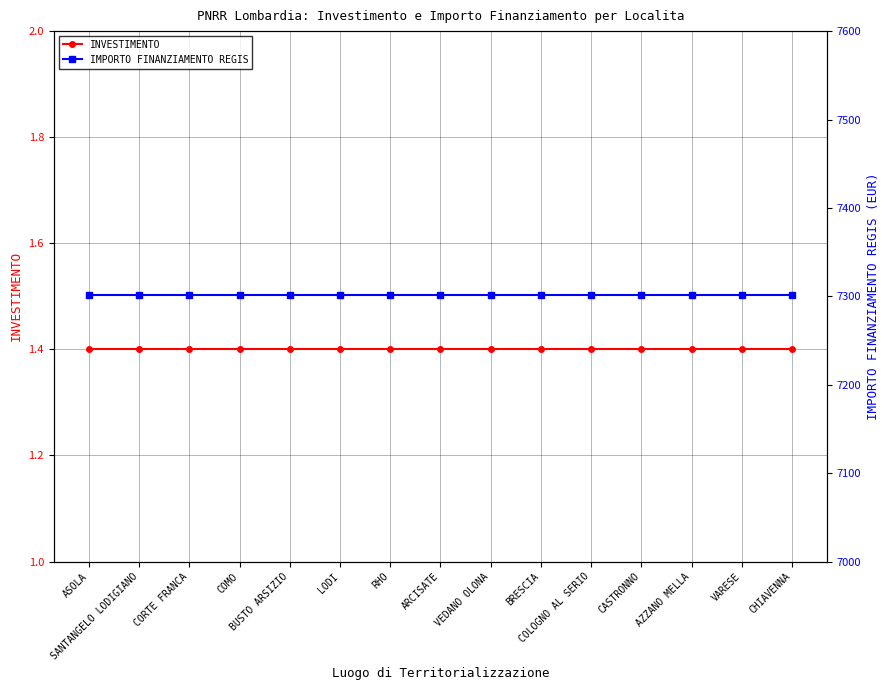

What is the maximum value for IMPORTO FINANZIAMENTO REGIS?

7301.0